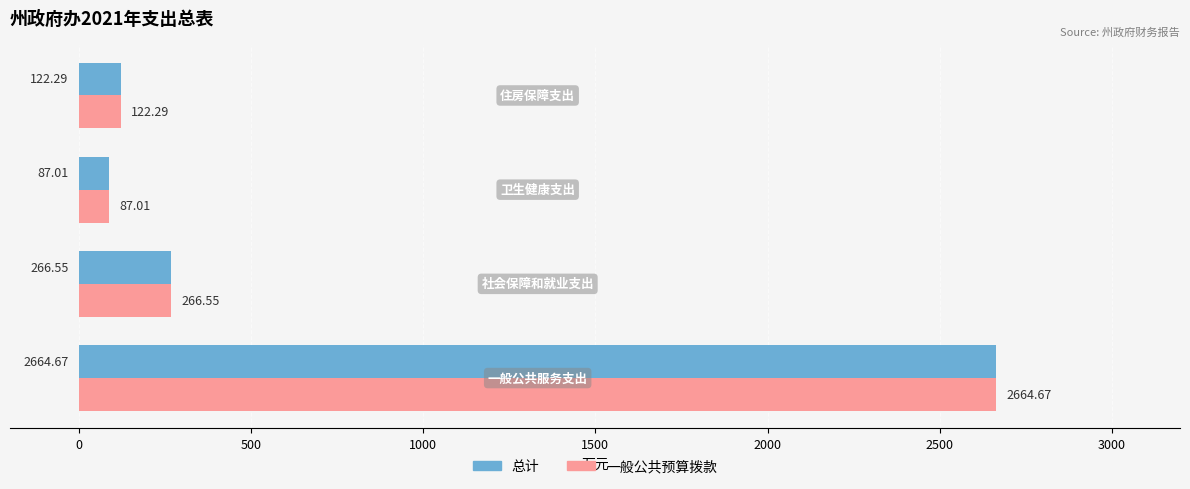

What is the difference between the maximum and minimum values in the 一般公共预算拨款 series?

2577.7